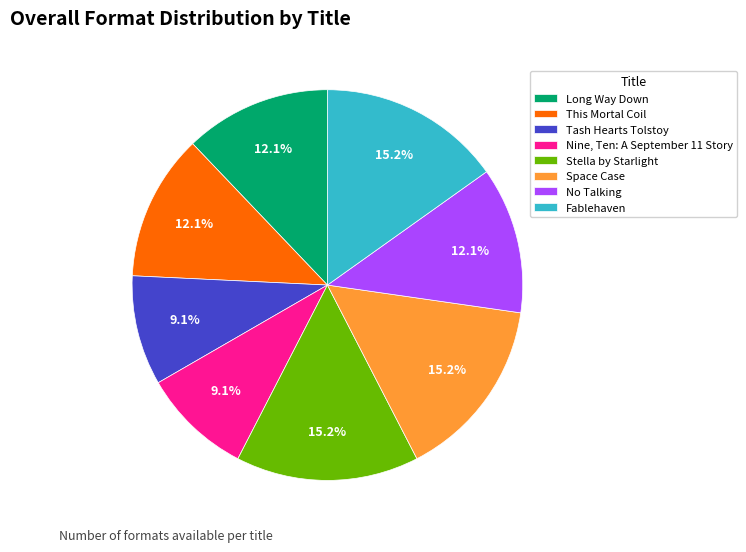

What percentage is the Nine, Ten: A September 11 Story slice, to the nearest percent?

9%